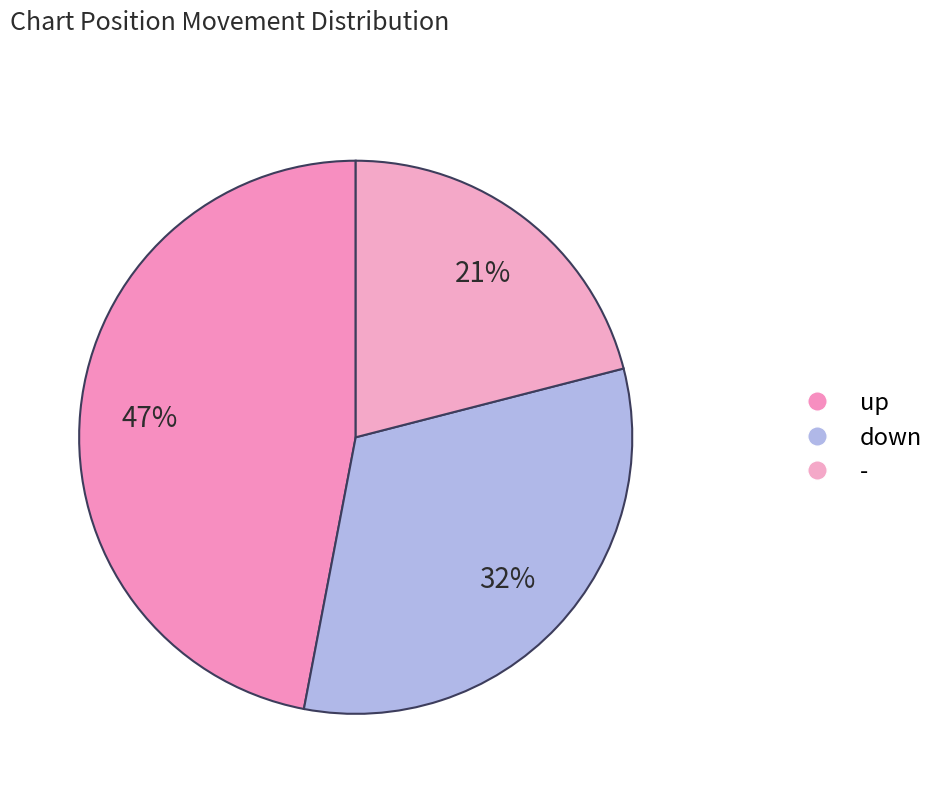

Does - account for over 50% of the chart?

No